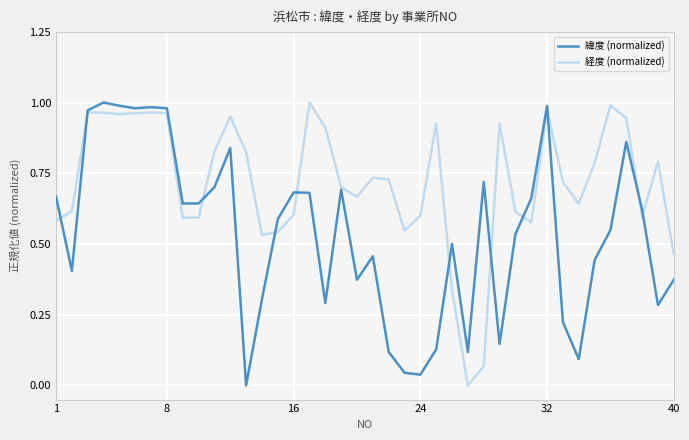

Does the chart display data point markers on the line(s)?

No